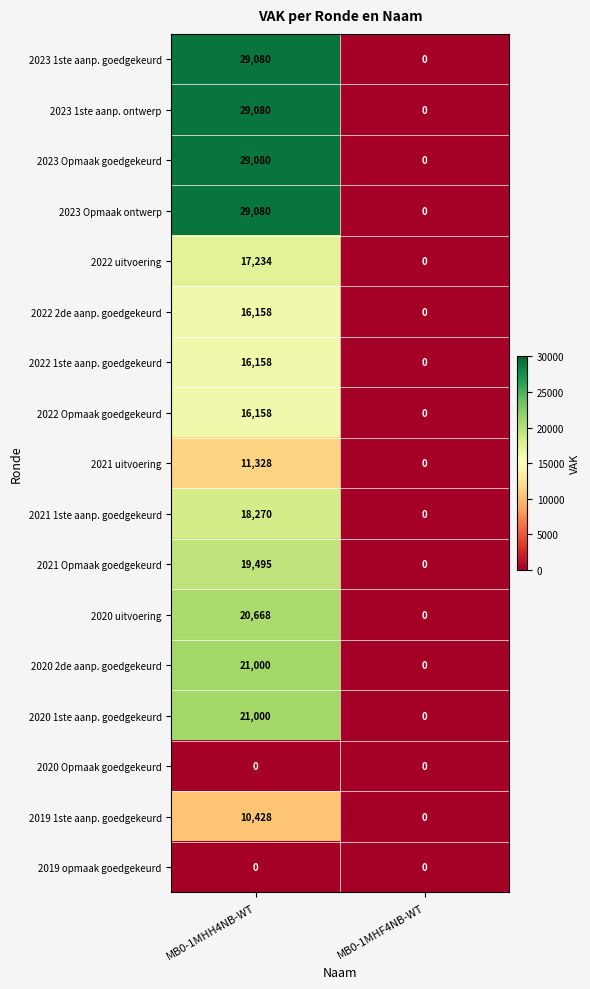

At how many categories does at least one series exceed 18766?

1